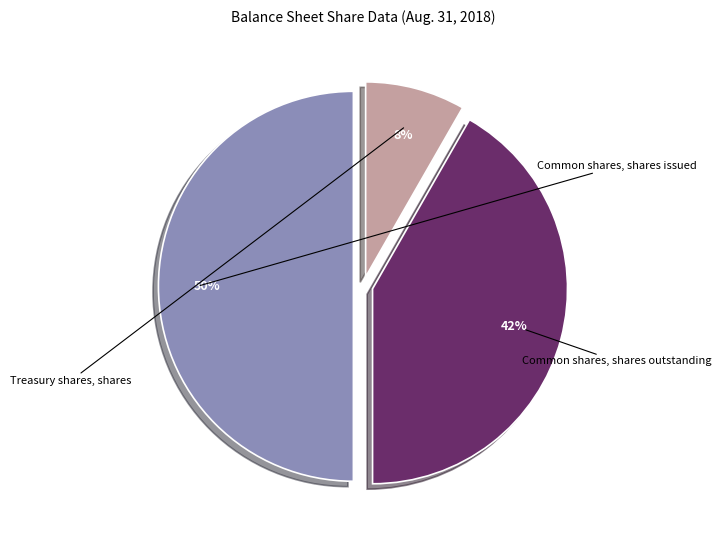

Which category has the smallest portion of the pie?

Treasury shares, shares